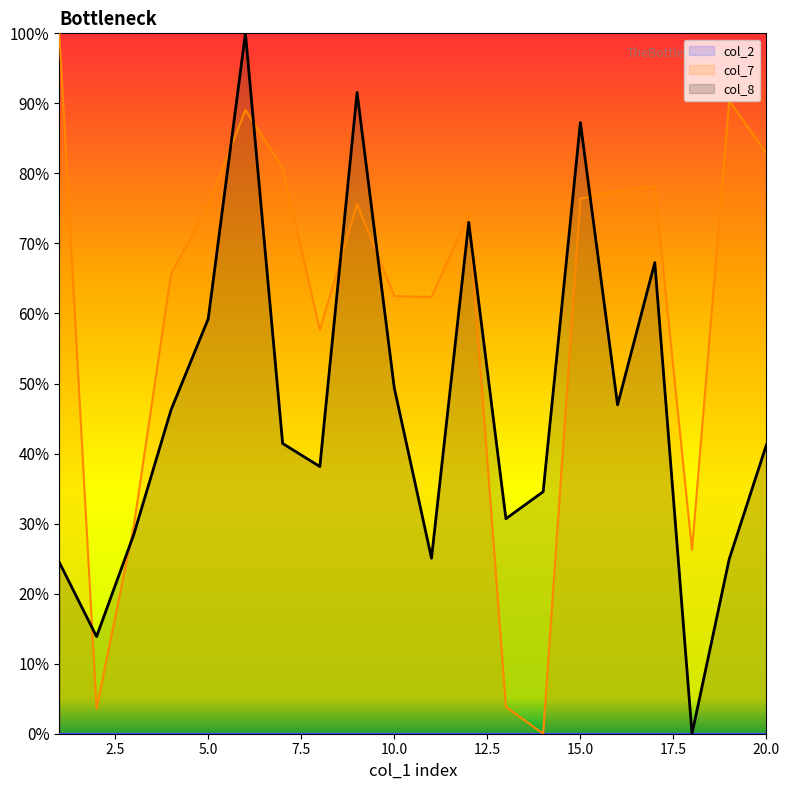

List the labels in order of col_8 value, largest first.

6, 9, 15, 12, 17, 5, 10, 16, 4, 7, 20, 8, 14, 13, 3, 11, 19, 1, 2, 18